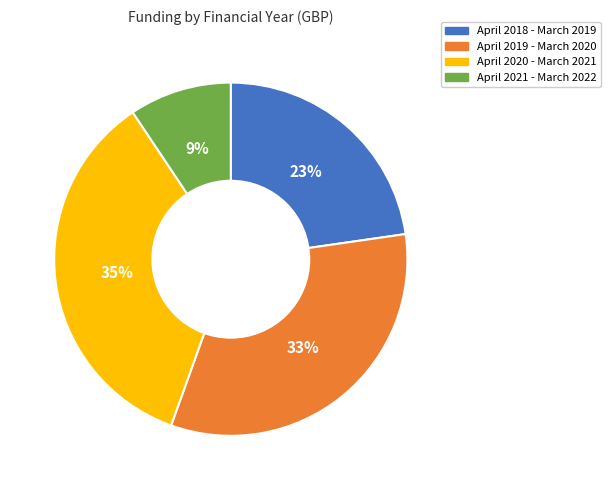

Count the number of slices in the pie.

4